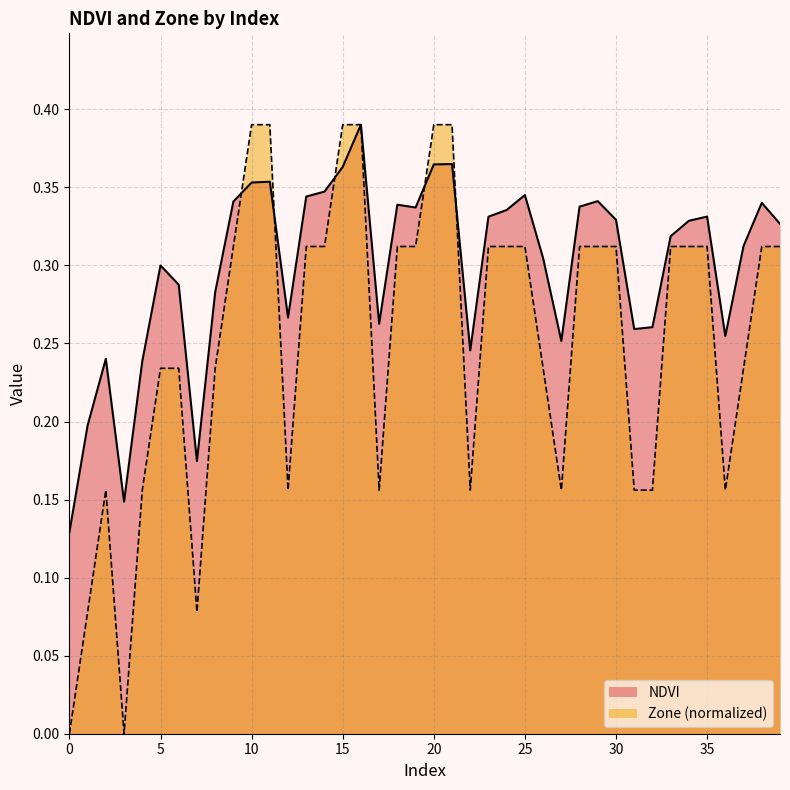

What is the value of the Zone point at the 28th from the left?

0.2